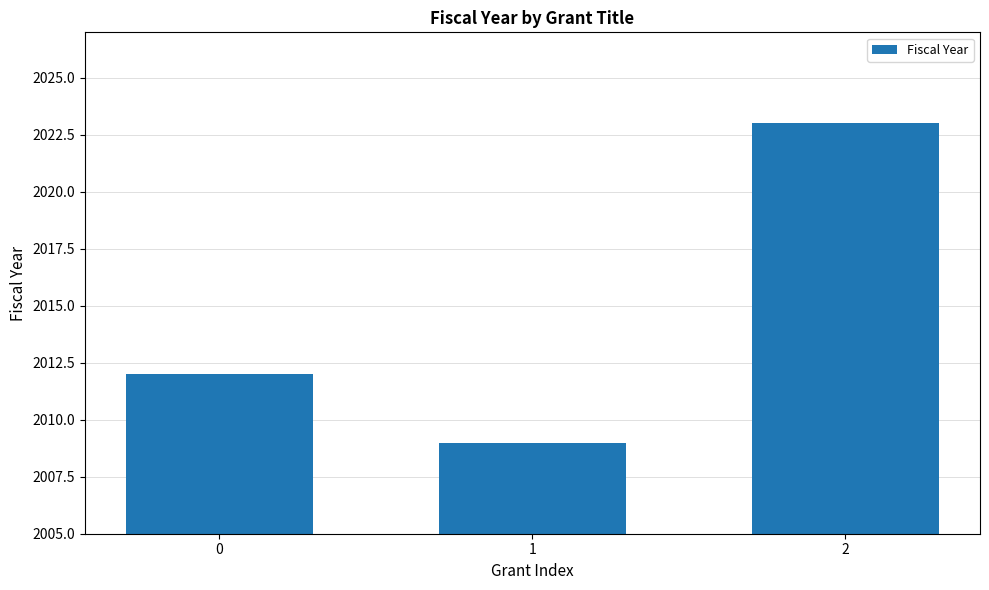

True or false: the data shows 3277 at 2.

False